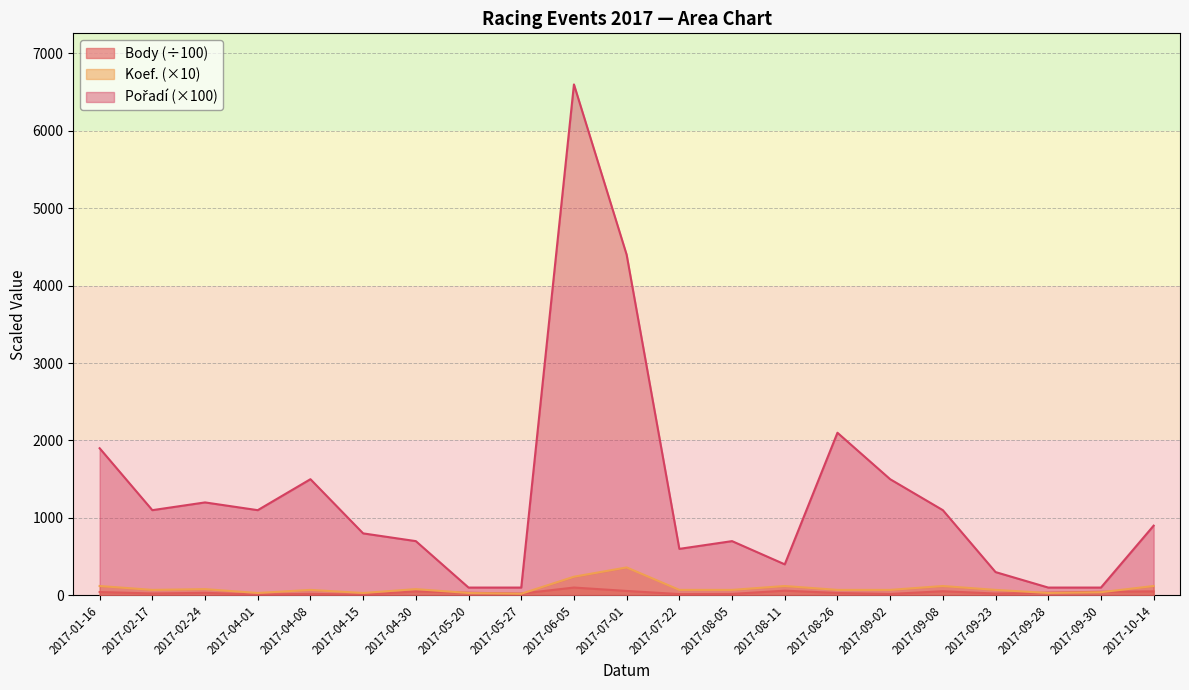

At which category is the sum across all series the highest?

2017-06-05